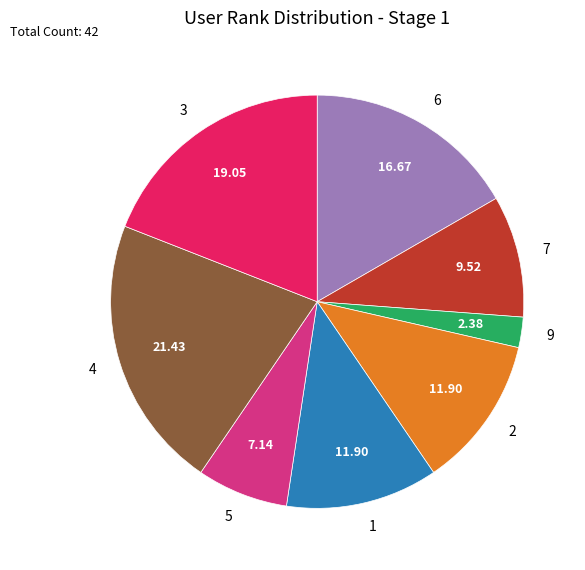

Combined, do 5 and 9 account for over 50%?

No